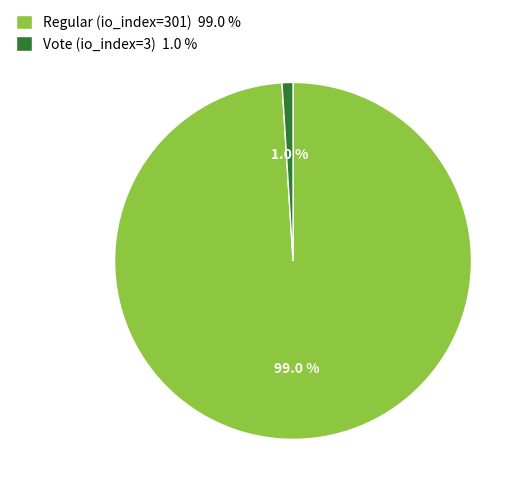

How much of the chart is everything except Regular (io_index=301)?

1.0%